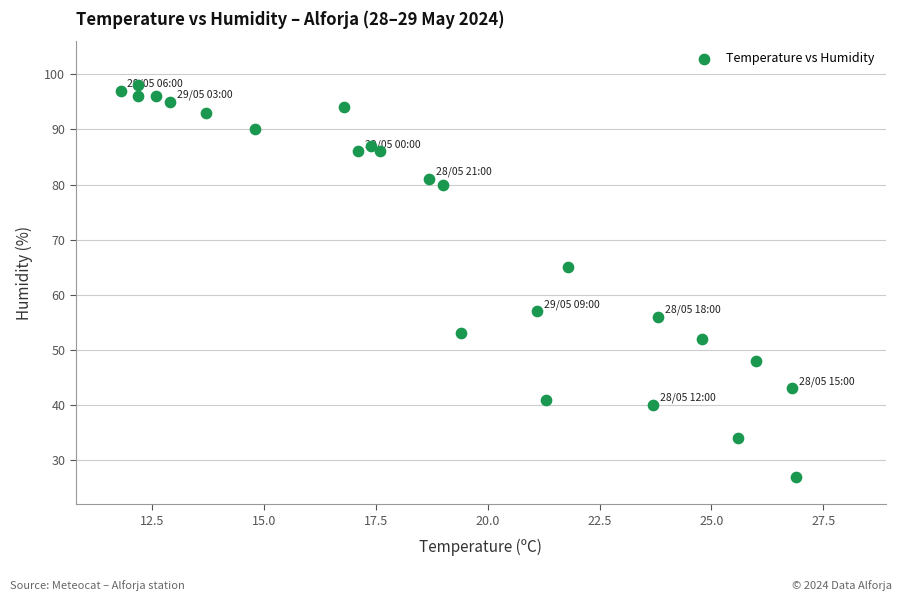

What Y value in the scatter plot is closest to 62?

65